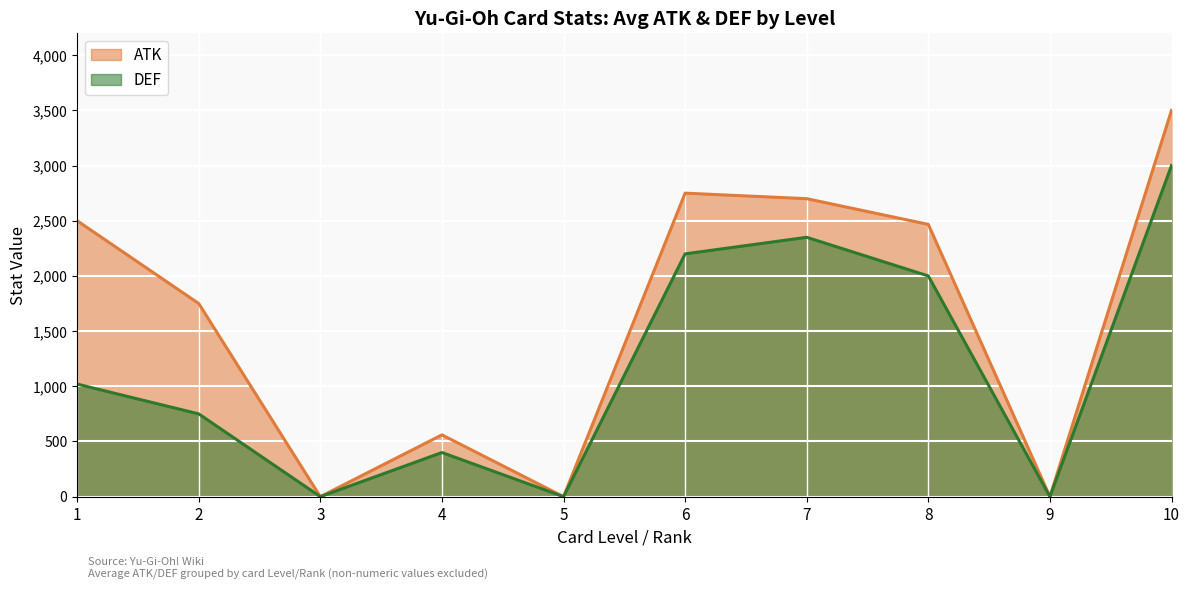

How many lines are shown in the chart?

2